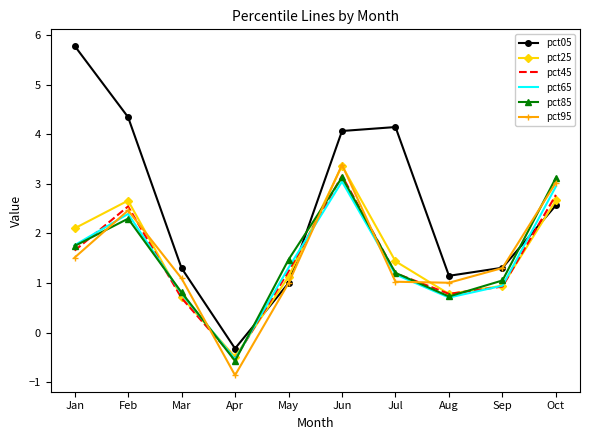

What is the approximate value of pct25 at Jun?

3.4